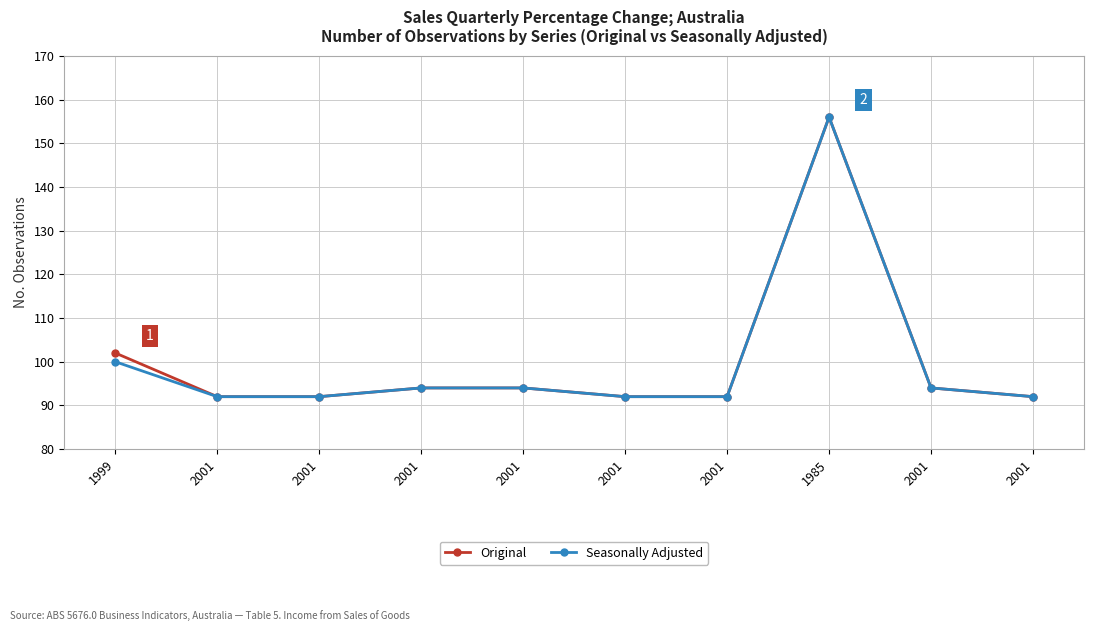

What is the smallest value displayed?

92